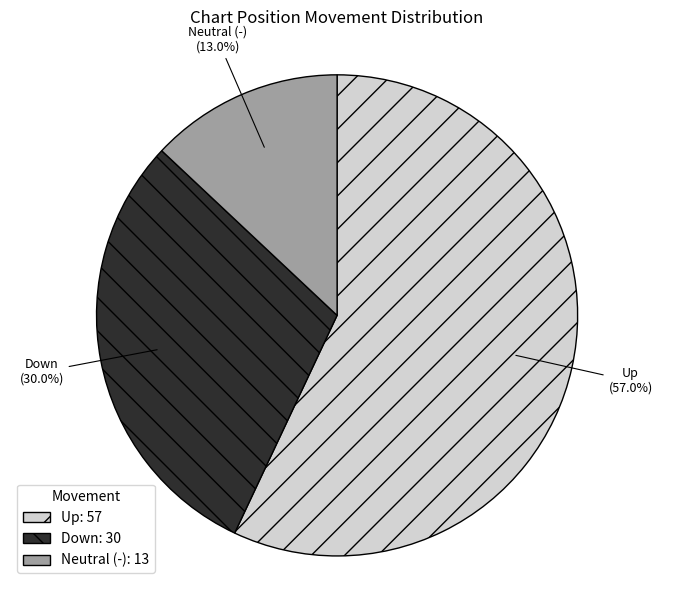

Which slice is the smallest?

Neutral (-): 13